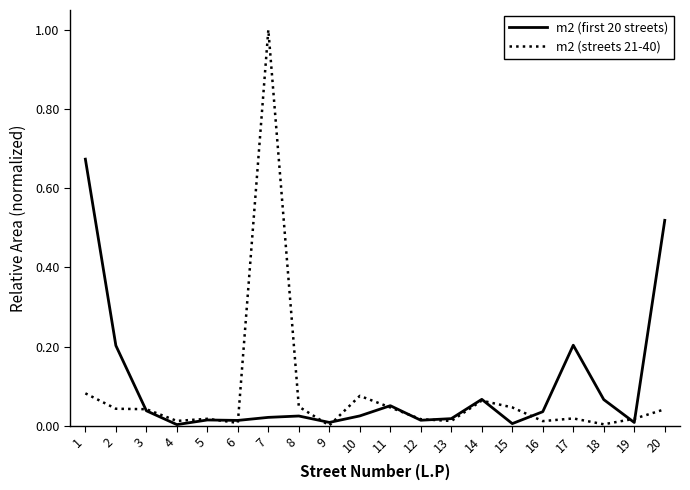

True or false: m2 (first 20 streets) has a value of 0.2 at 17.

True